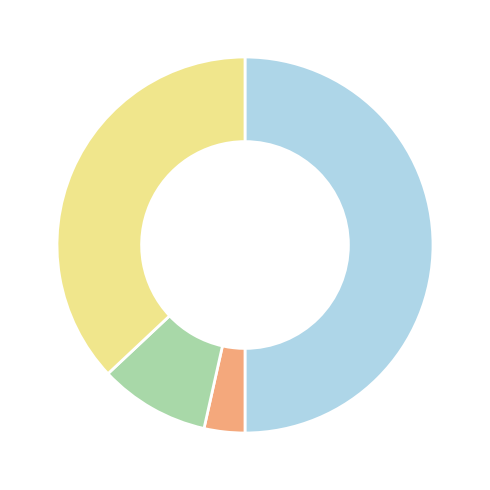

What is the smallest slice in the pie chart?

Nat Ins